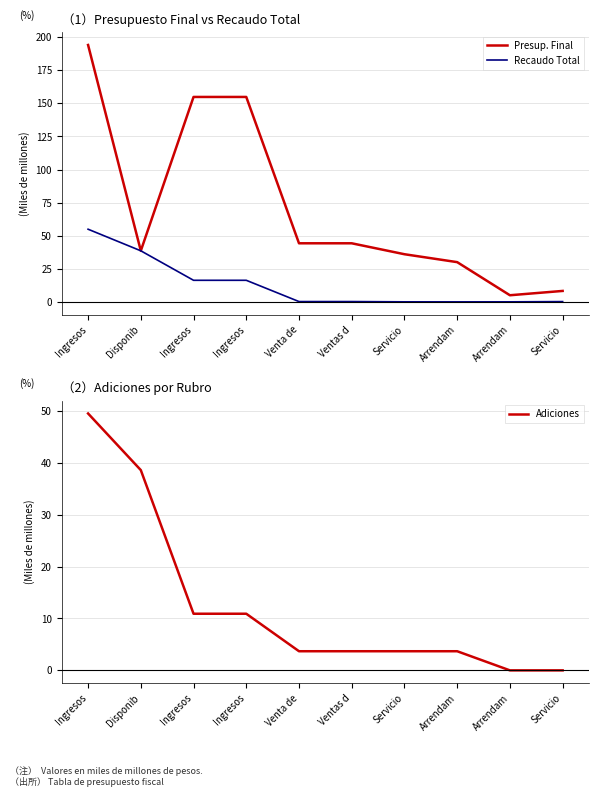

What is the difference between the Adiciones values at Servicio and Disponib?

34.9